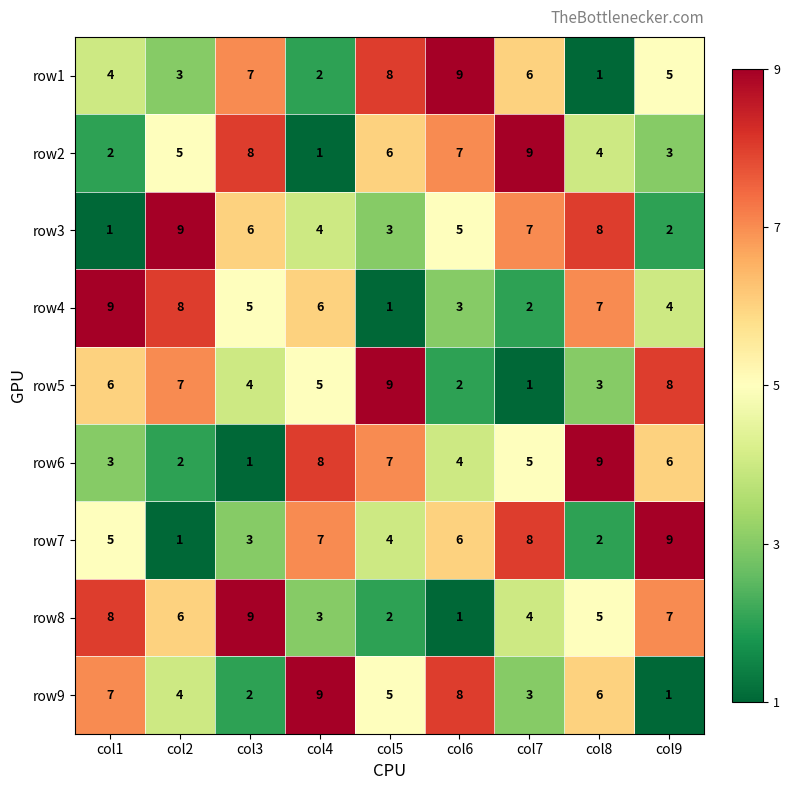

Is it true that row5 equals 8 at col9?

True